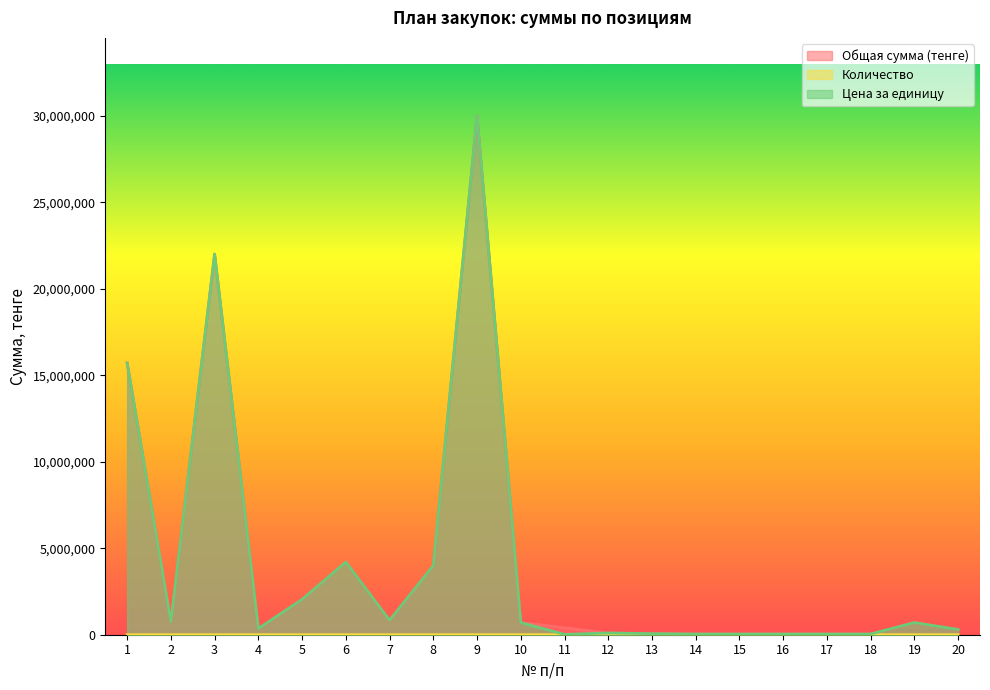

What is the average value of the Общая сумма (тенге) series?

4117580.0